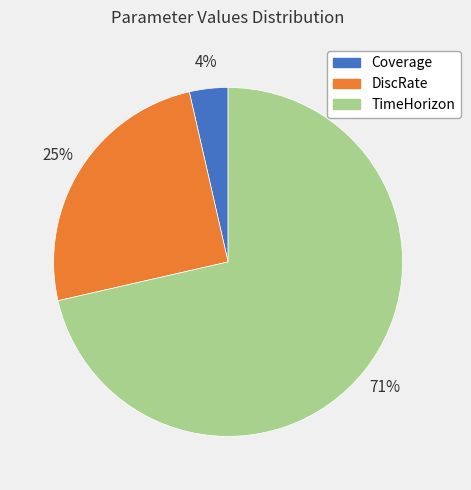

Do DiscRate and Coverage together represent more than half of the pie?

No